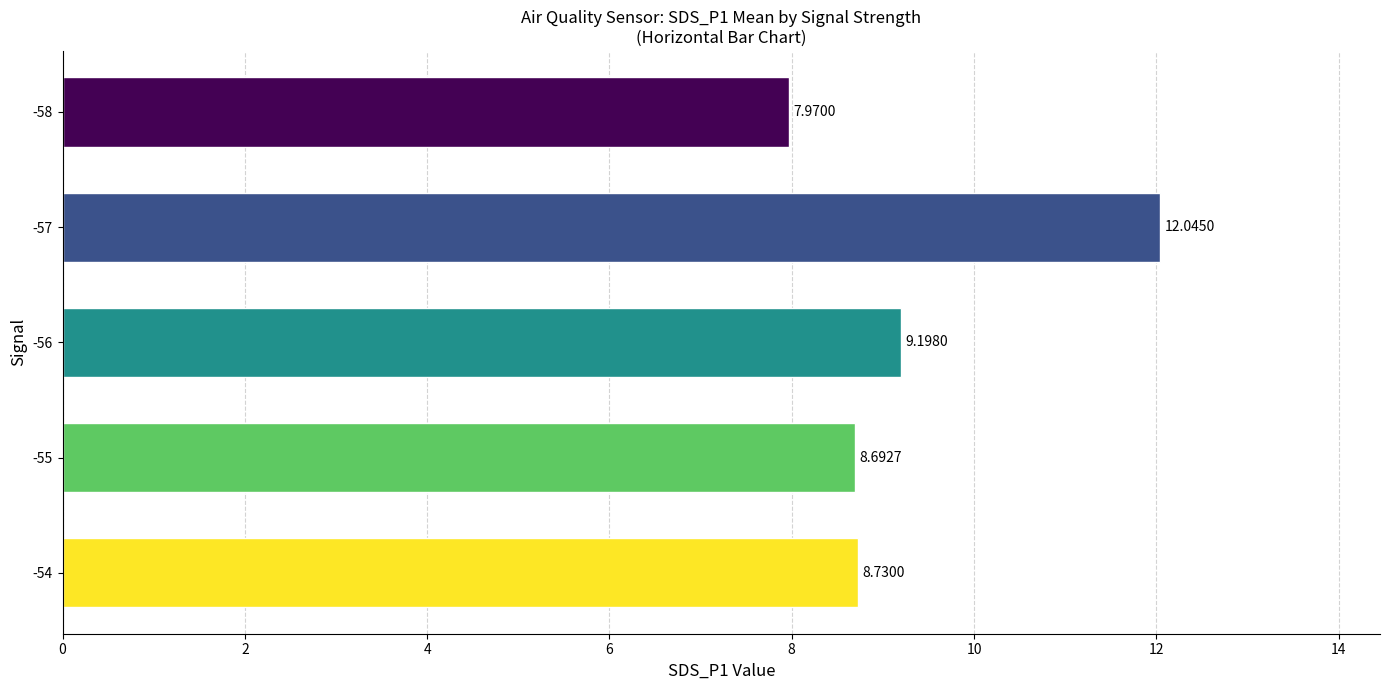

Which label corresponds to the smallest value in the chart?

-58